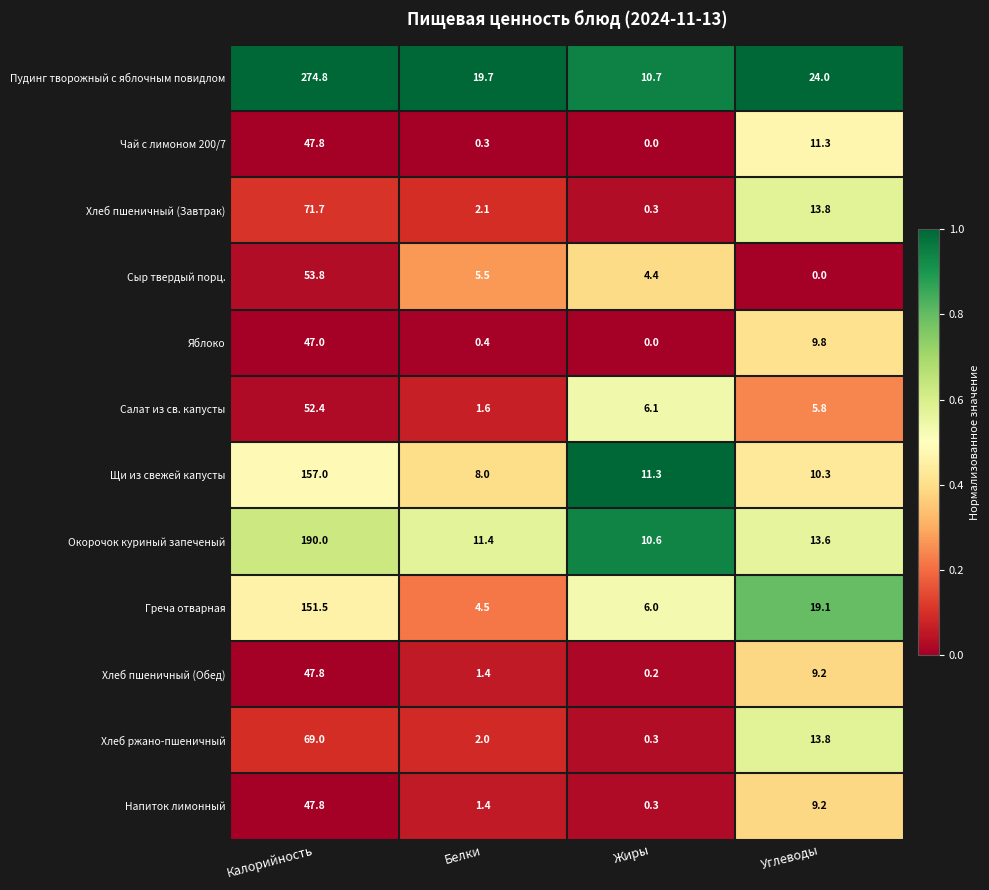

Is it true that Салат из св. капусты equals 6.1 at Жиры?

True